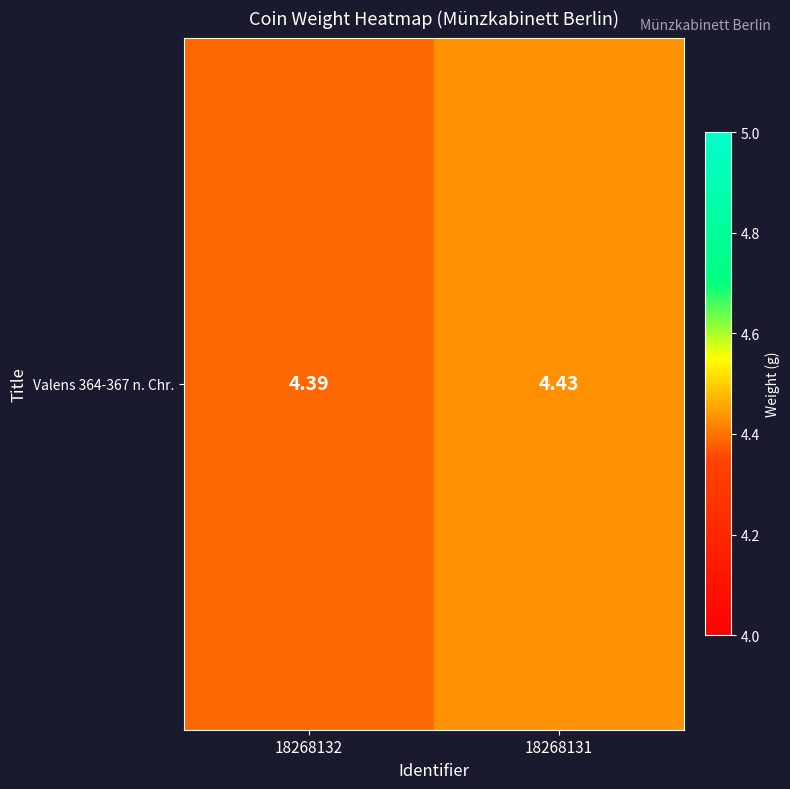

What is the minimum value shown in the chart?

4.4